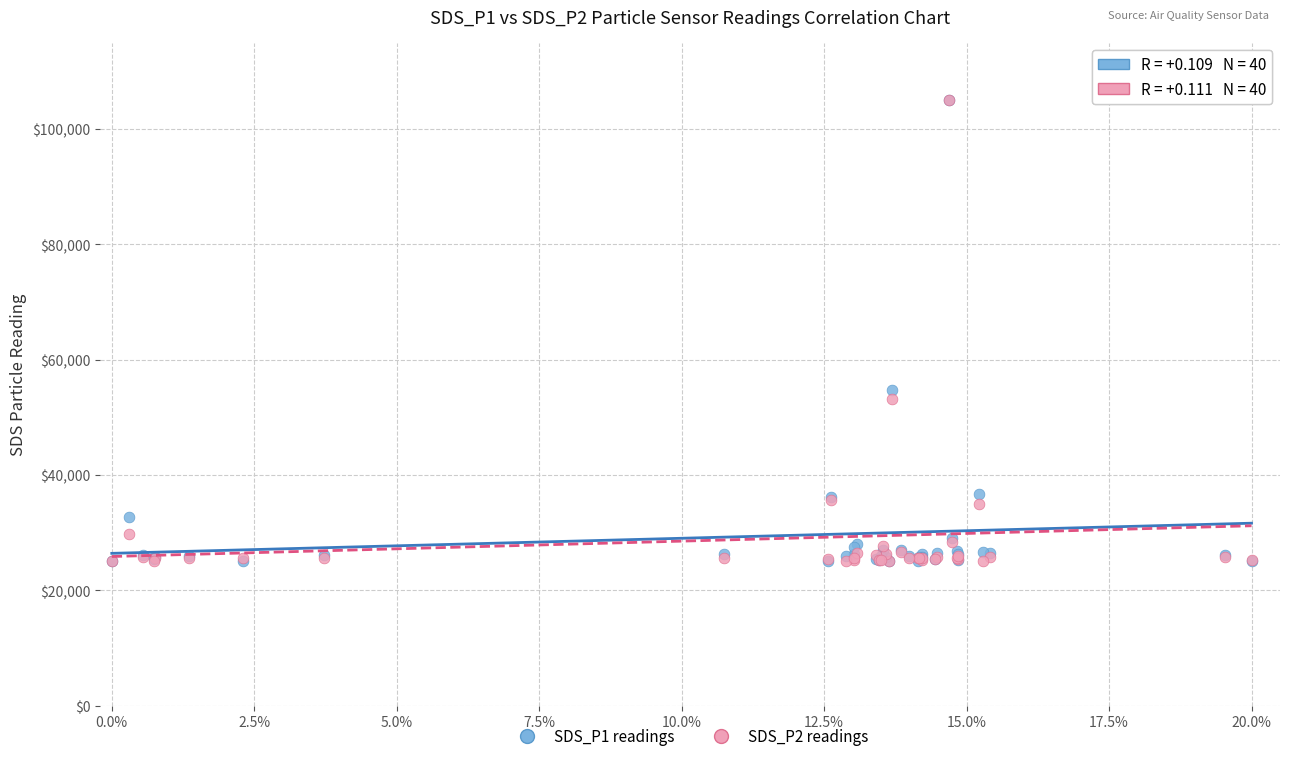

Across all series, what Y value is closest to 65000?

54728.4